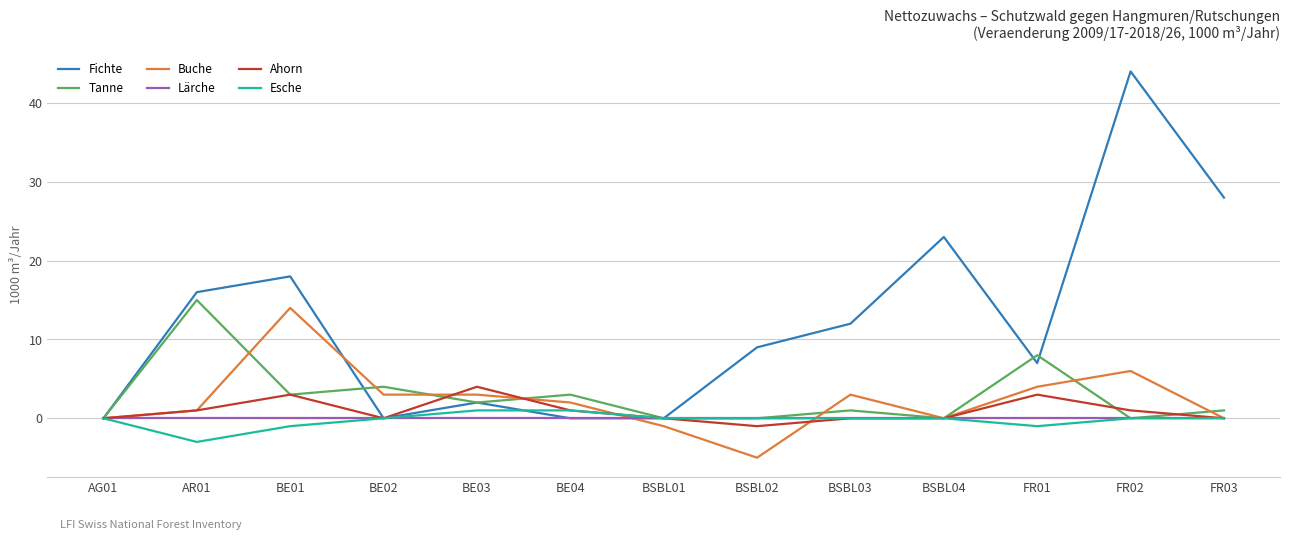

True or false: Lärche has a value of 0 at FR03.

True